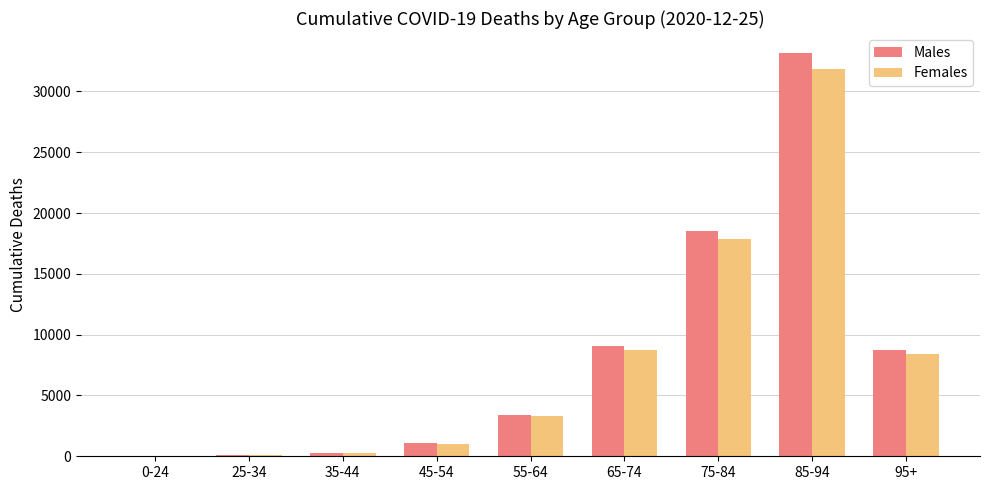

What is the maximum value shown in the chart?

33146